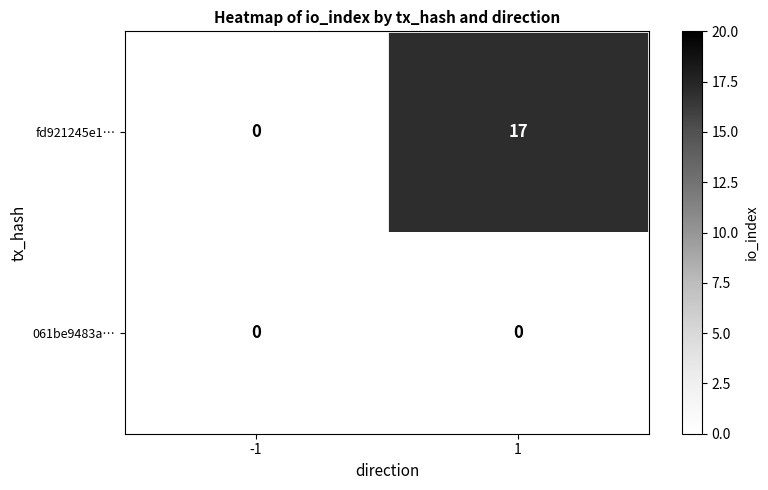

What is the difference between the maximum and minimum values in the fd921245e1… series?

17